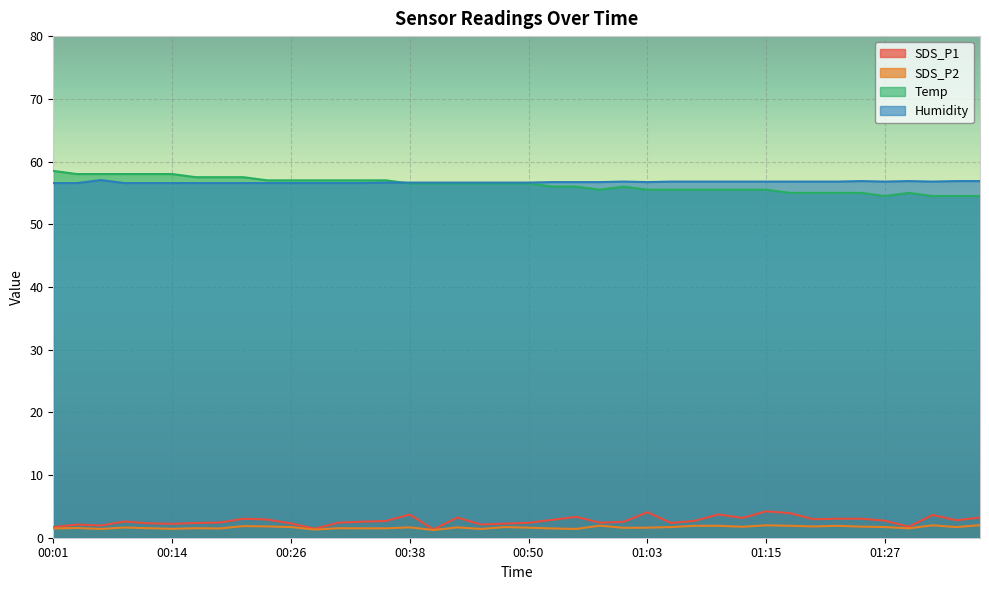

What is the greatest value displayed?

58.5